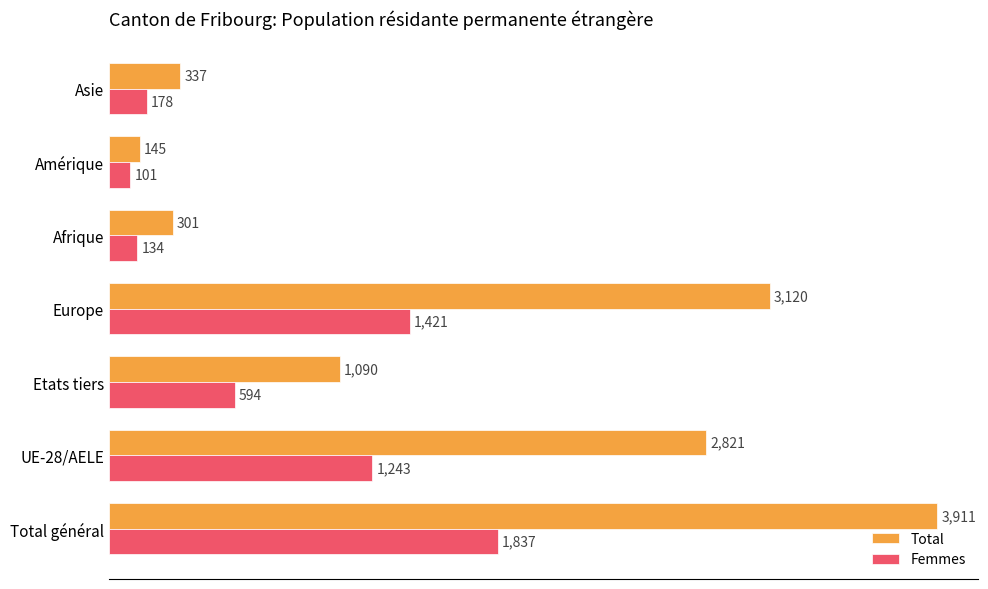

List the series in order of their overall mean, highest first.

Total, Femmes